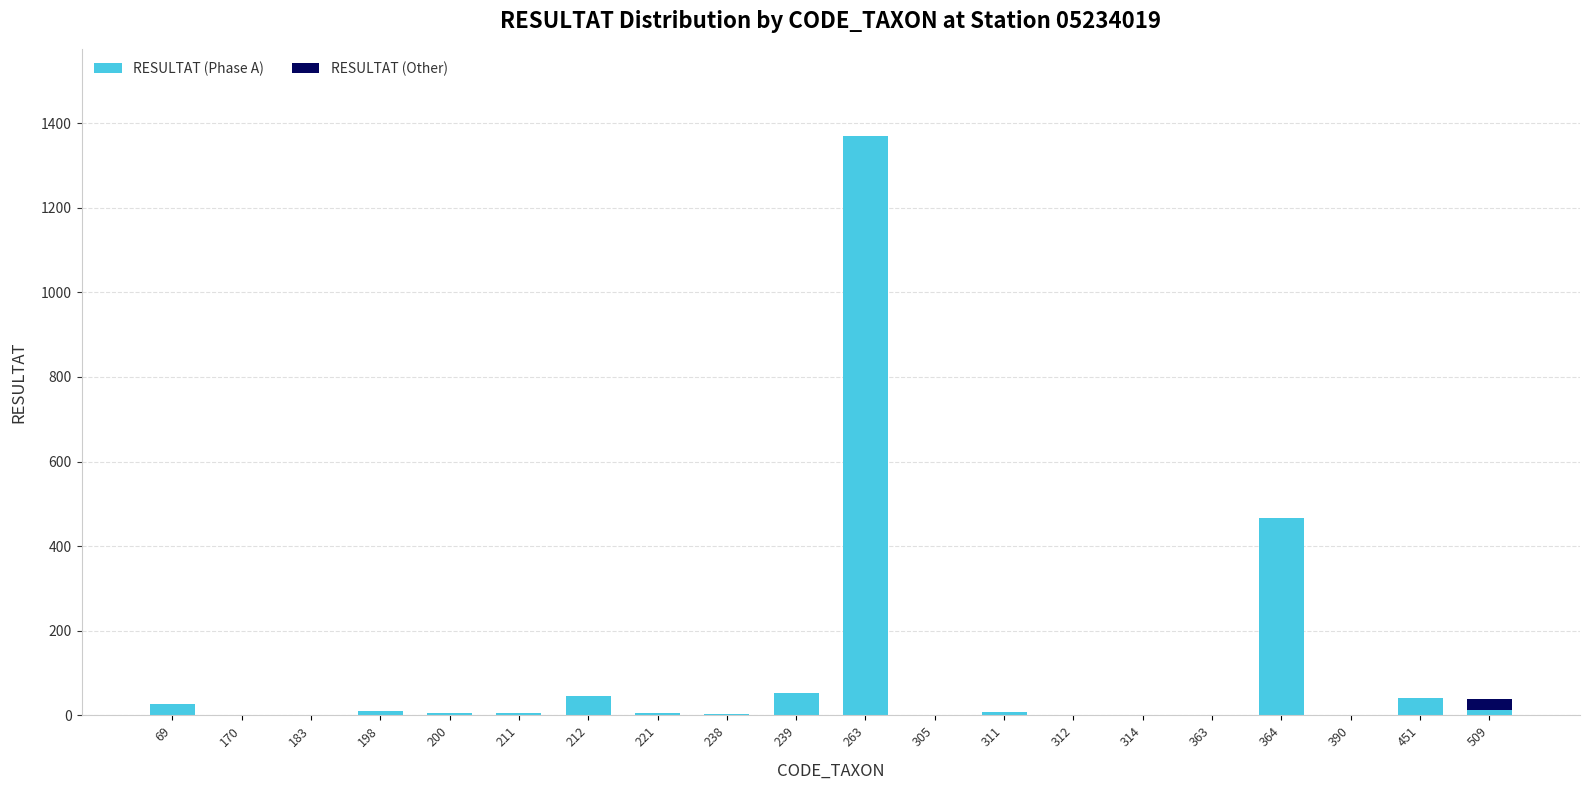

What is the maximum value for RESULTAT (Phase A)?

1370